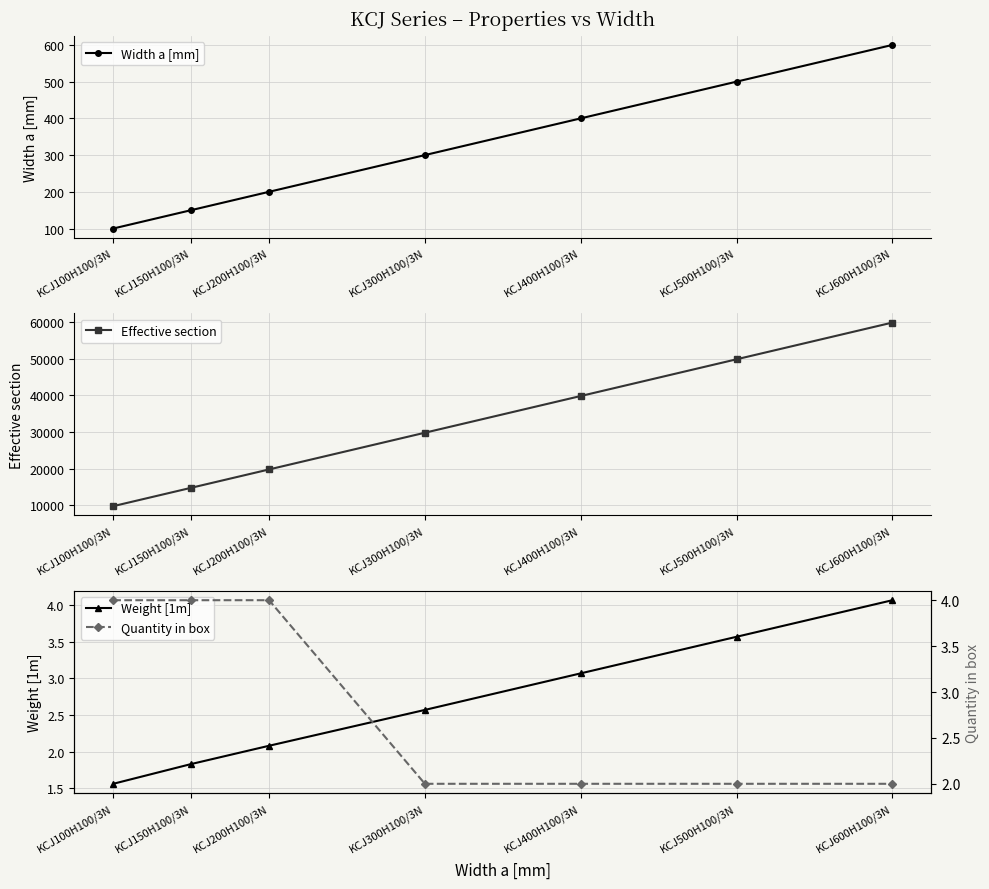

The Effective section series shows 13729.9 at KCJ100H100/3N. True or false?

False